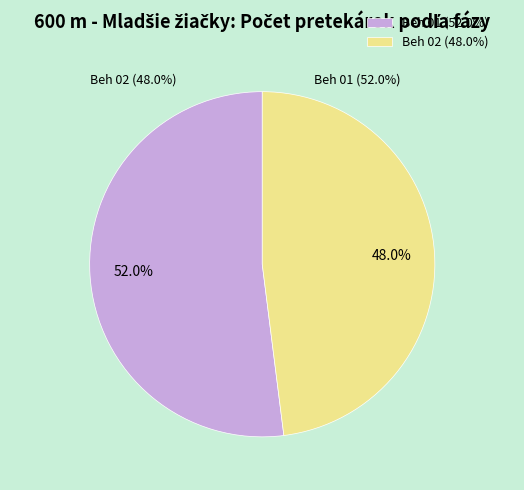

Which slice is the largest?

Beh 01